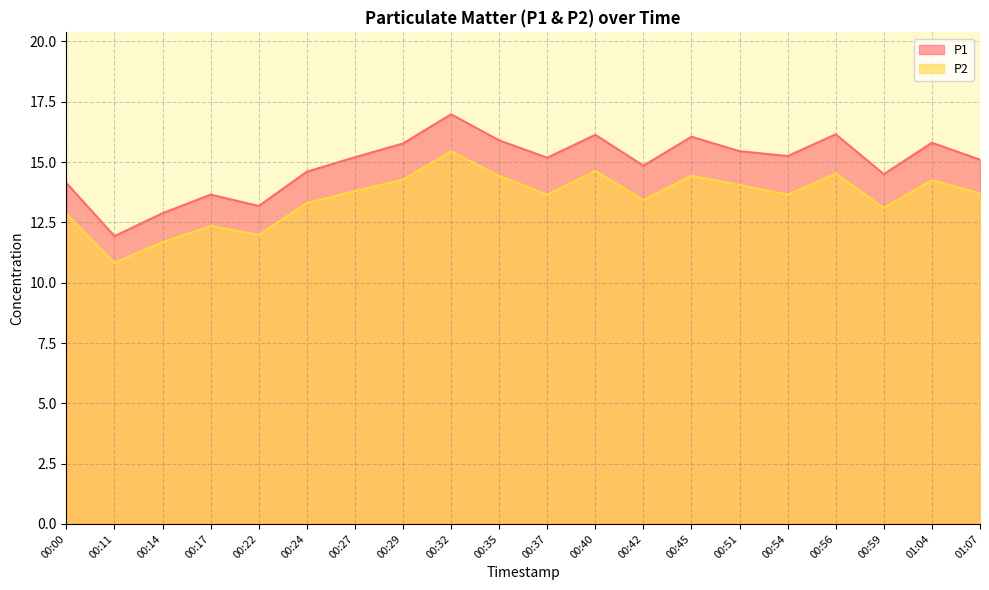

What is the average value of the P1 series?

14.9